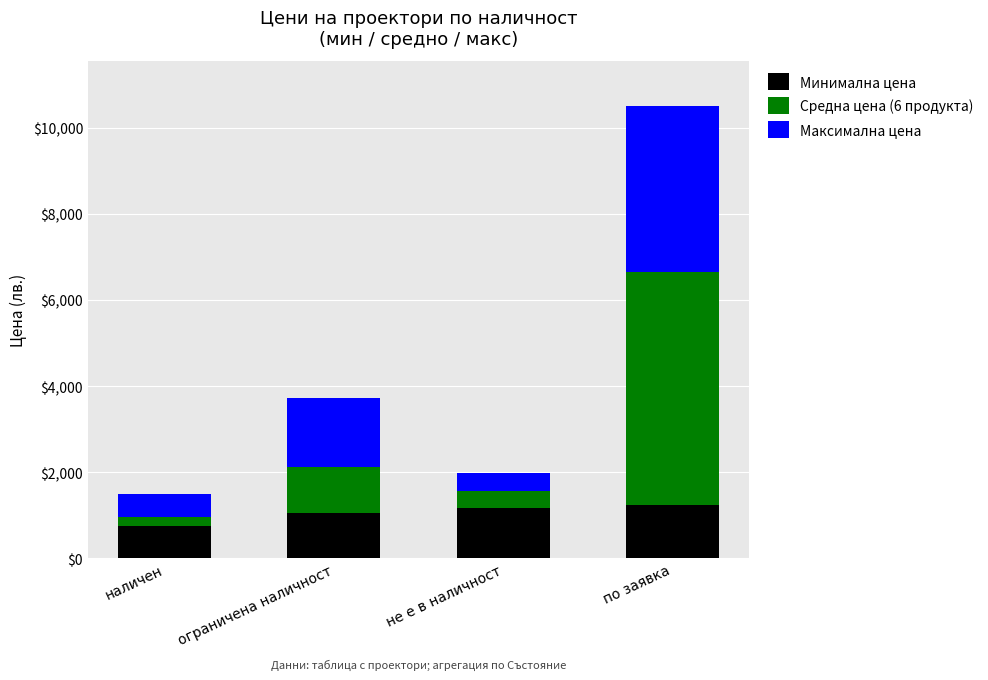

What is the minimum value for Минимална цена?

749.0